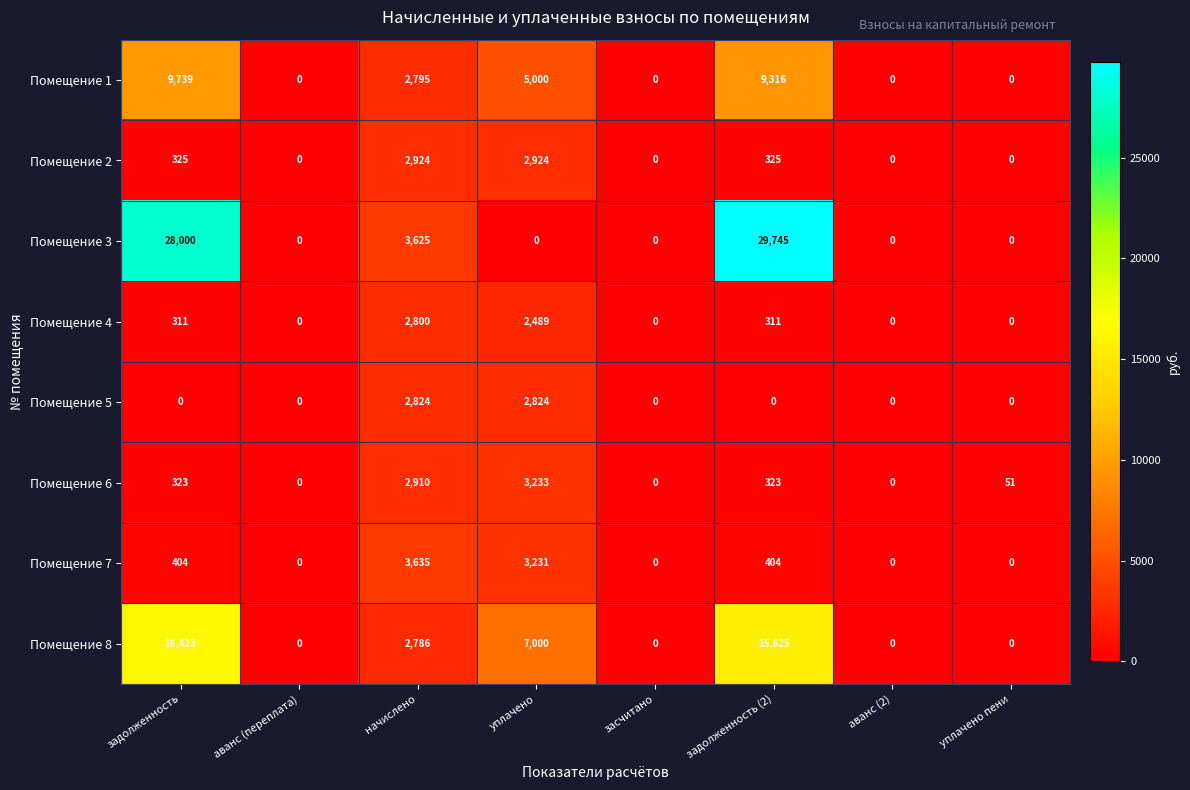

How many values in the Помещение 6 series are below 323?

4